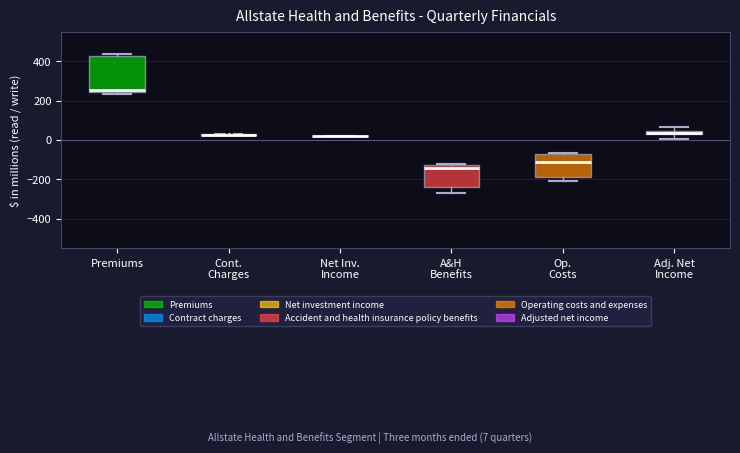

Where does the median line of the box for Op. Costs sit on the y-axis? The values are not printed on the chart, so give them approximately, as read against the axis.

-100